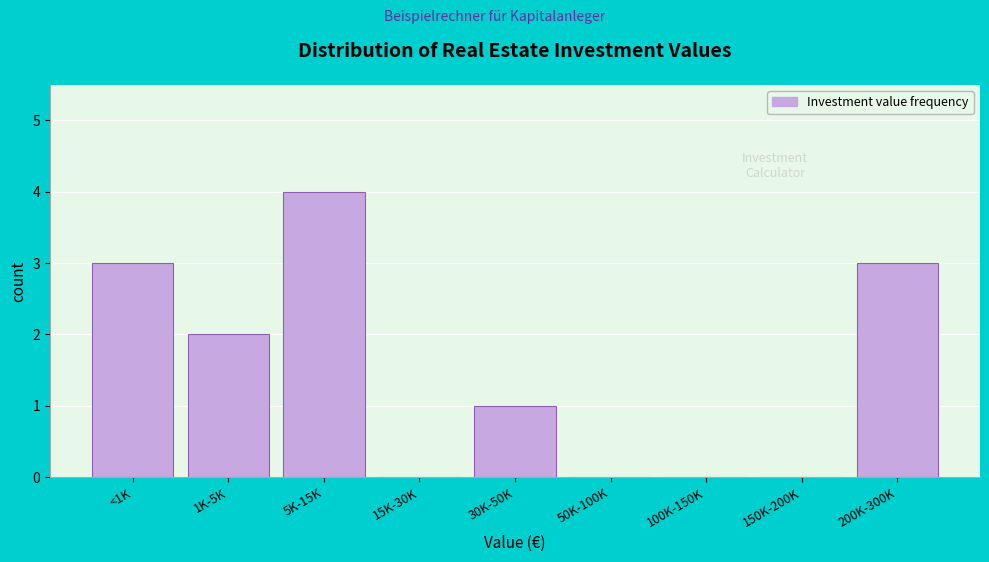

Reading left to right, what are all the values shown in this chart?

<1K=3	1K-5K=2	5K-15K=4	15K-30K=0	30K-50K=1	50K-100K=0	100K-150K=0	150K-200K=0	200K-300K=3